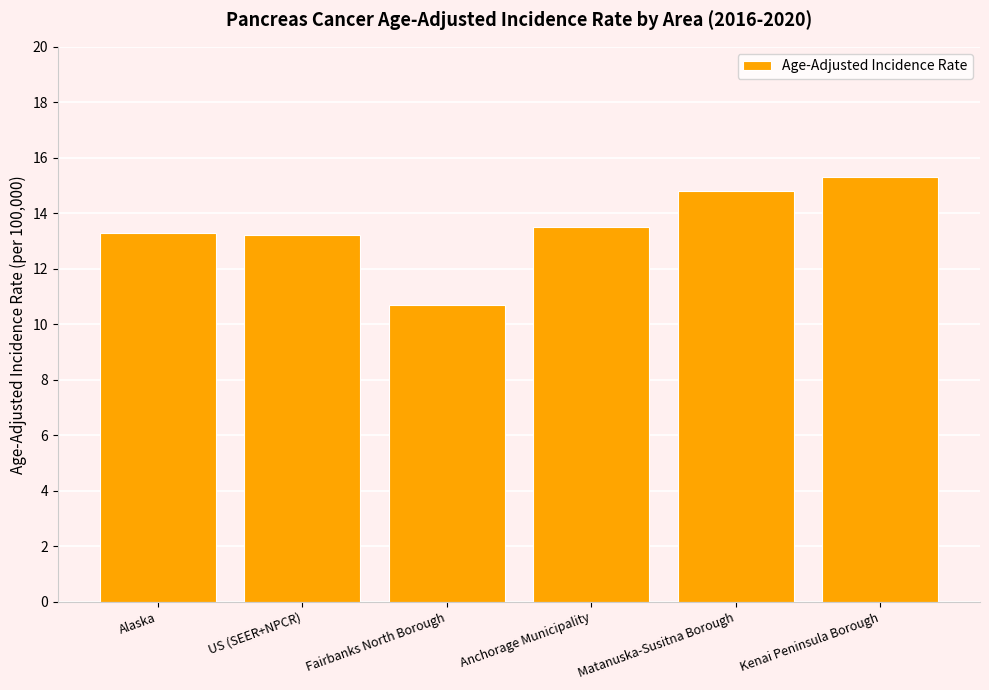

How many values exceed 13?

5